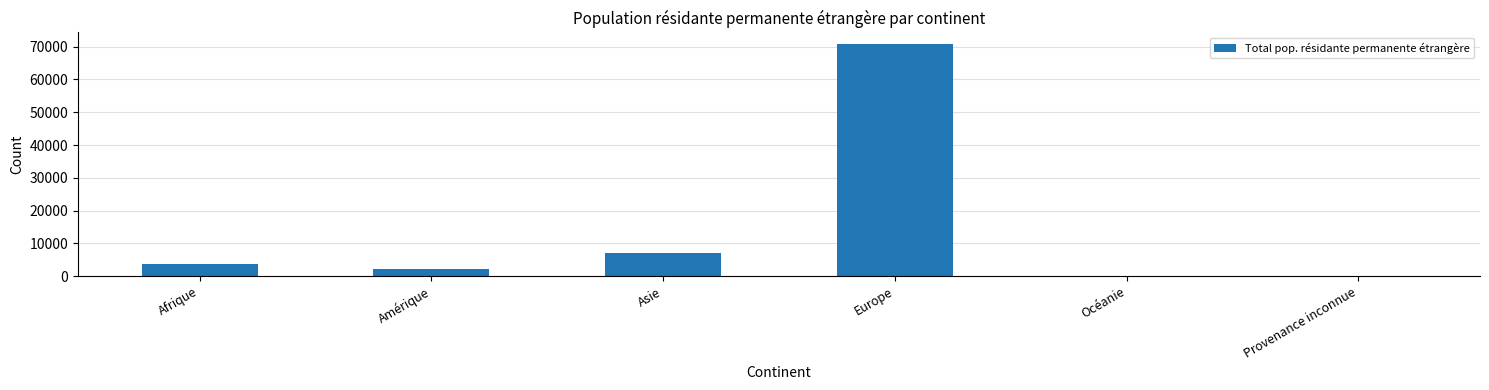

What is the greatest value displayed?

70800